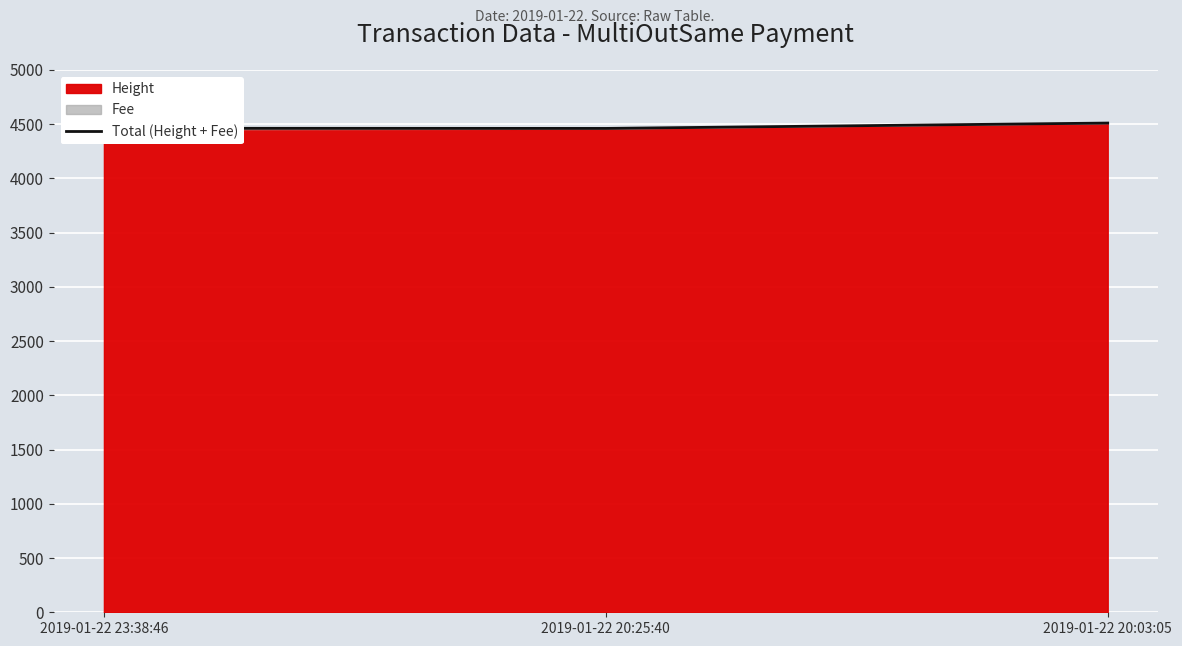

What is the maximum value shown in the chart?

4509.1